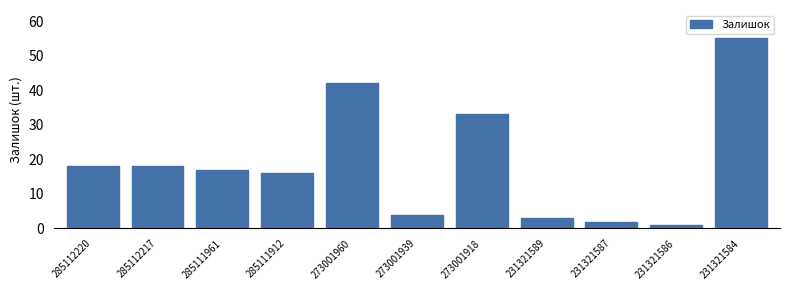

Which category has the highest value across all series?

231321584